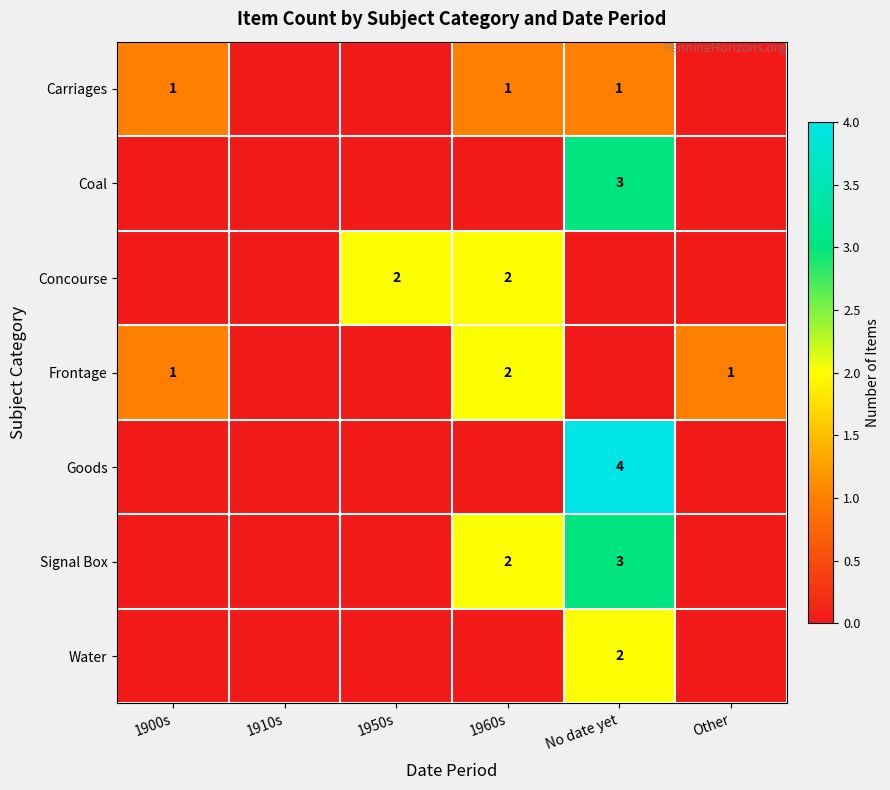

The Carriages series shows 1 at No date yet. True or false?

True